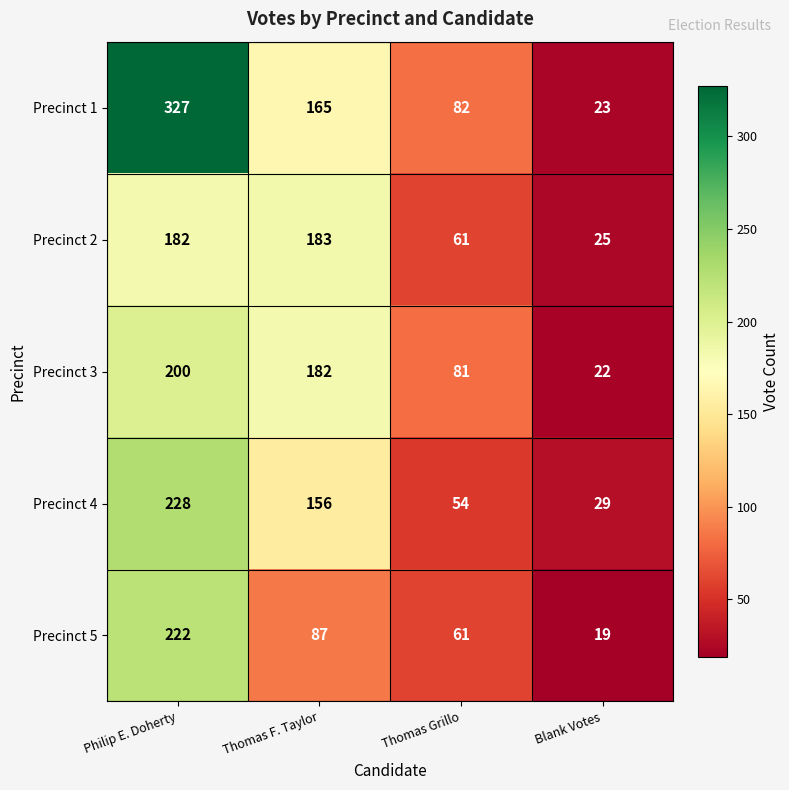

What is the smallest value displayed?

19